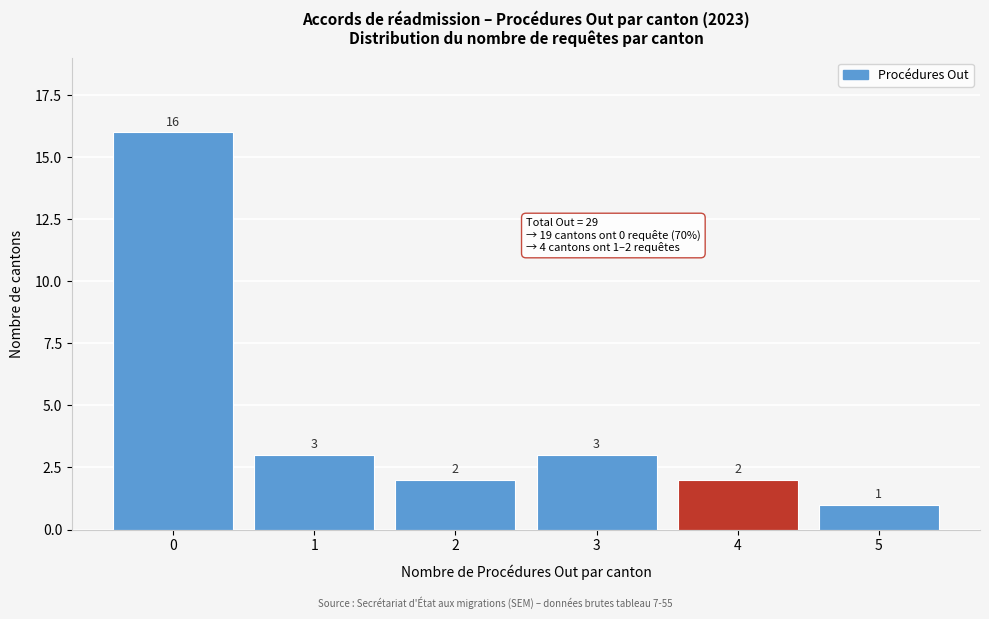

Reading left to right, extract all data points from this chart.

16	3	2	3	2	1